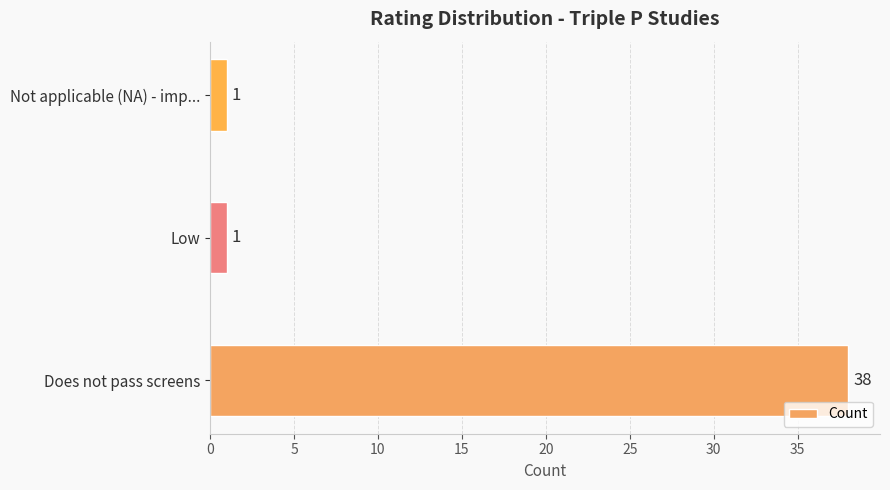

What is the change in value from Does not pass screens to Not applicable (NA) - imp...?

-37